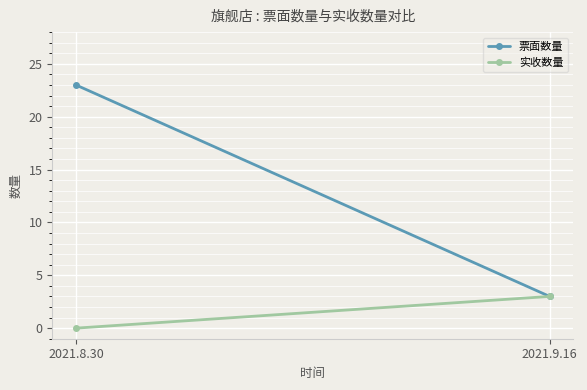

At how many categories does at least one series exceed 3?

1